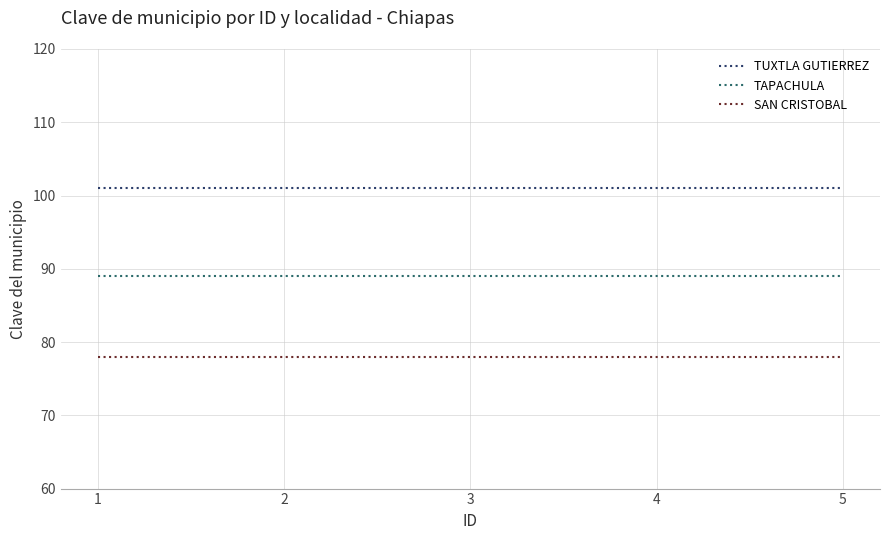

Is this an area chart (filled region under the line)?

No